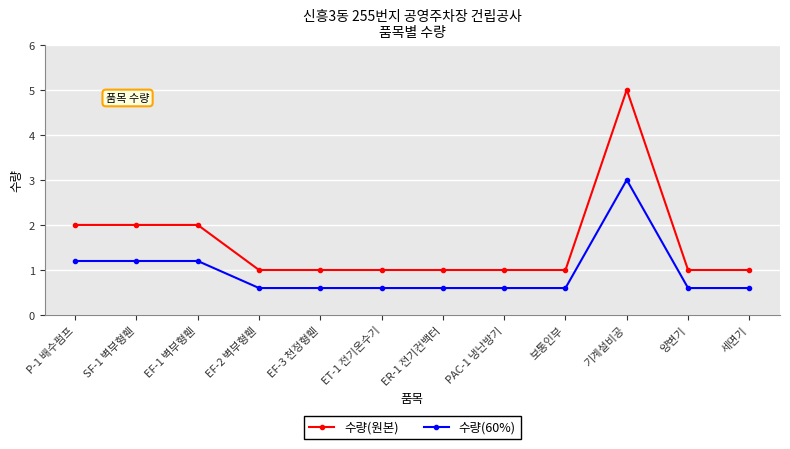

What is the maximum value shown in the chart?

5.0